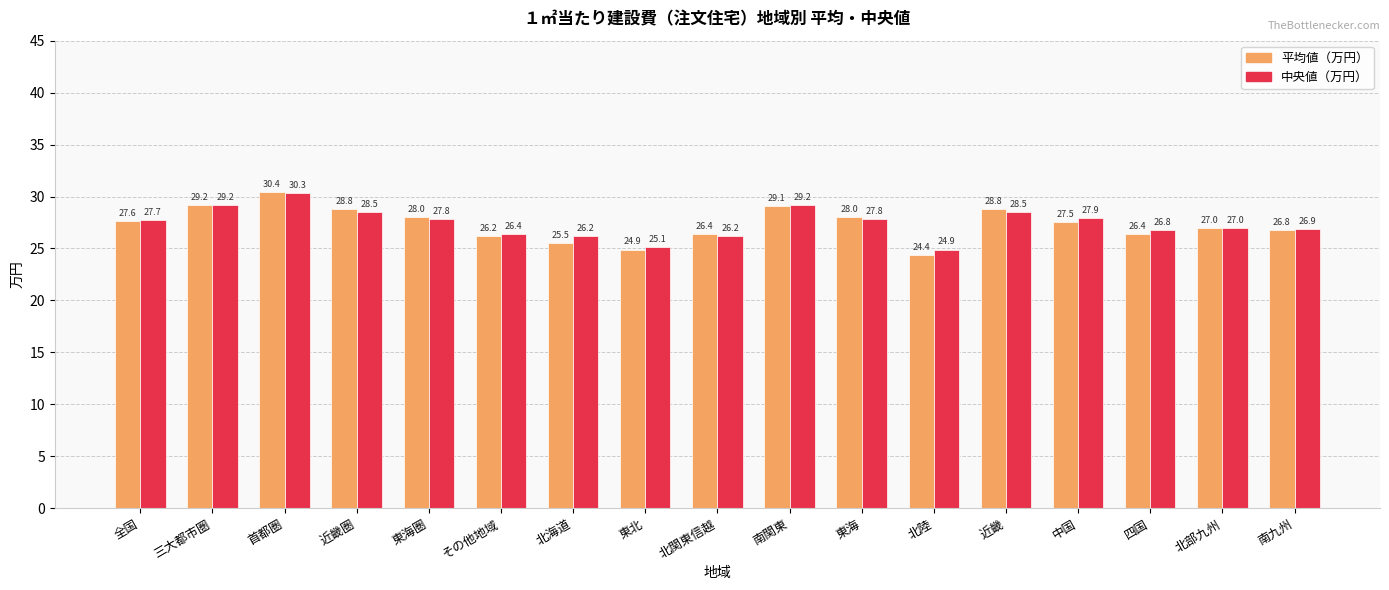

Reading right to left, extract all data points from this chart.

平均値（万円）: 26.8	27.0	26.4	27.5	28.8	24.4	28.0	29.1	26.4	24.9	25.5	26.2	28.0	28.8	30.4	29.2	27.6
中央値（万円）: 26.9	27.0	26.8	27.9	28.5	24.9	27.8	29.2	26.2	25.1	26.2	26.4	27.8	28.5	30.3	29.2	27.7